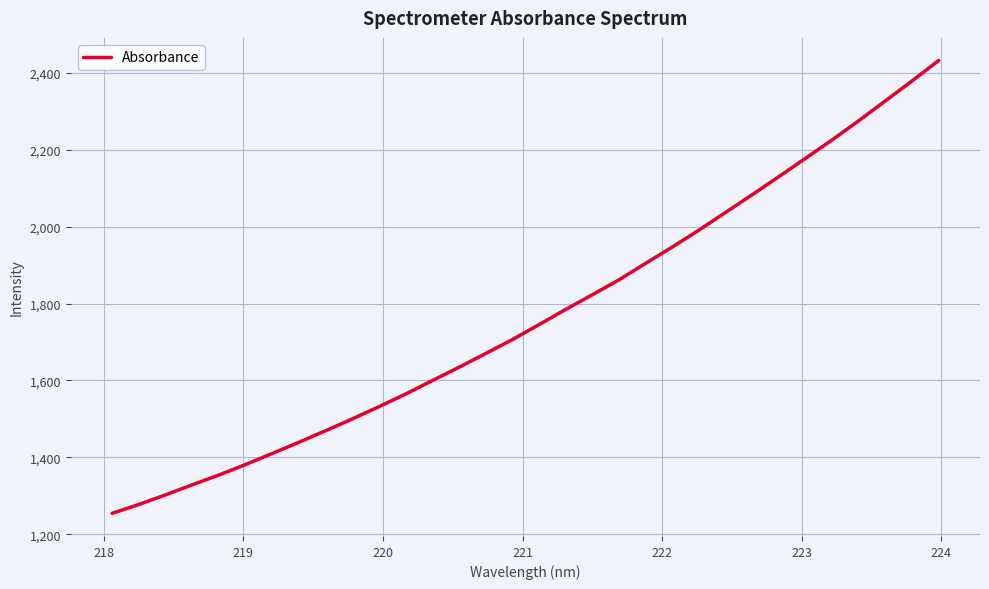

What is the maximum value shown in the chart?

2431.6